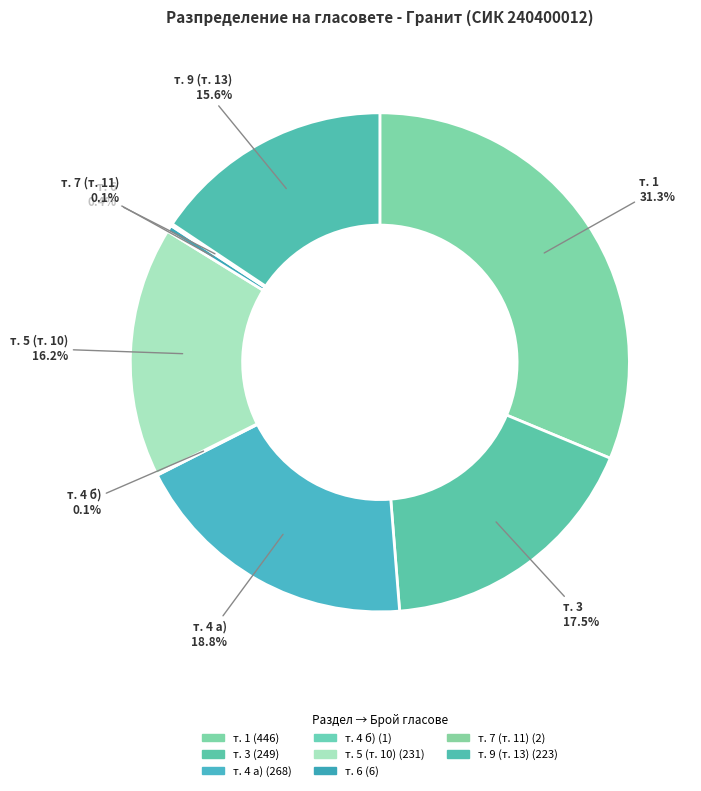

The т. 6 slice represents 0% of the pie. True or false?

True